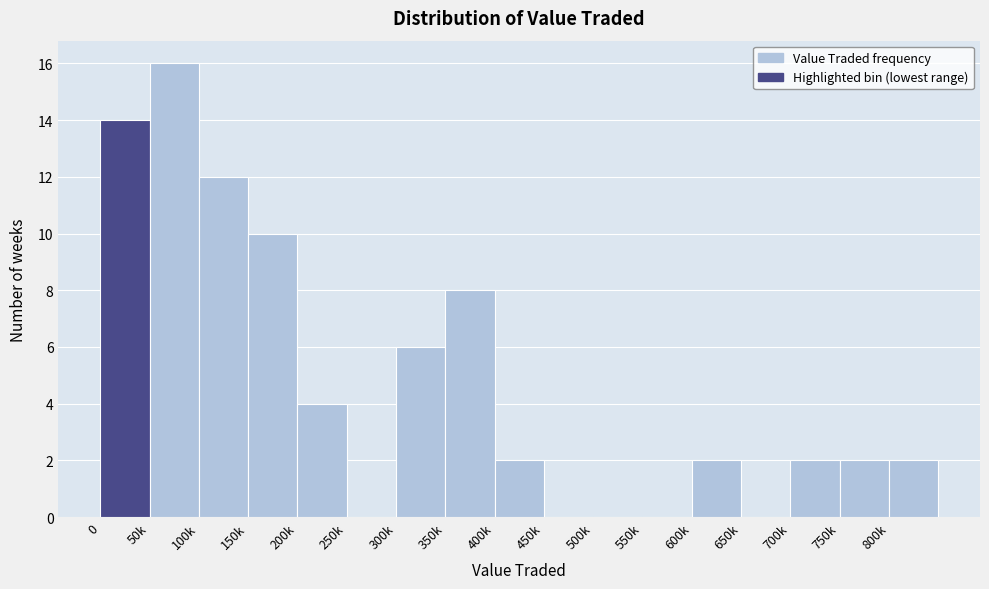

Reading left to right, extract all data points from this chart.

0=14	50k=16	100k=12	150k=10	200k=4	250k=0	300k=6	350k=8	400k=2	450k=0	500k=0	550k=0	600k=2	650k=0	700k=2	750k=2	800k=2